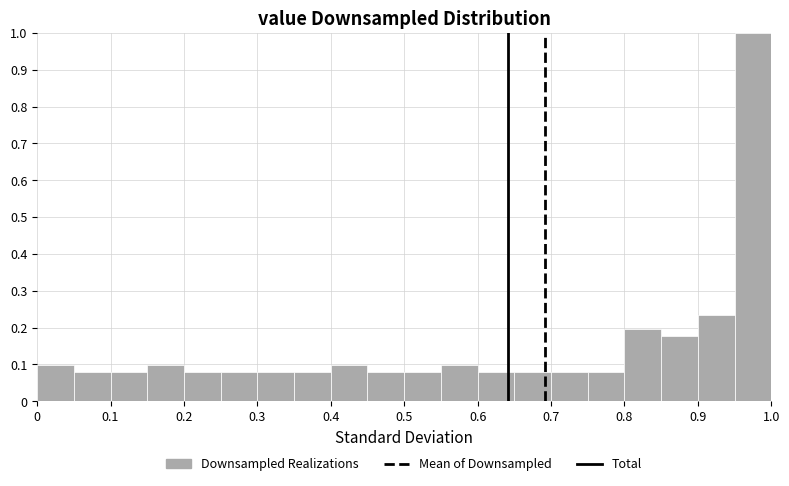

Reading left to right, list every bar in this chart as the range it spans on the x-axis followed by its height. The values are not printed on the chart, so give them approximately, as read against the axis.

0.00 to 0.05: 0.10
0.05 to 0.10: 0.08
0.10 to 0.15: 0.08
0.15 to 0.20: 0.10
0.20 to 0.25: 0.08
0.25 to 0.30: 0.08
0.30 to 0.35: 0.08
0.35 to 0.40: 0.08
0.40 to 0.45: 0.10
0.45 to 0.50: 0.08
0.50 to 0.55: 0.08
0.55 to 0.60: 0.10
0.60 to 0.65: 0.08
0.65 to 0.70: 0.08
0.70 to 0.75: 0.08
0.75 to 0.80: 0.08
0.80 to 0.85: 0.20
0.85 to 0.90: 0.18
0.90 to 0.95: 0.24
0.95 to 1.00: 1.00